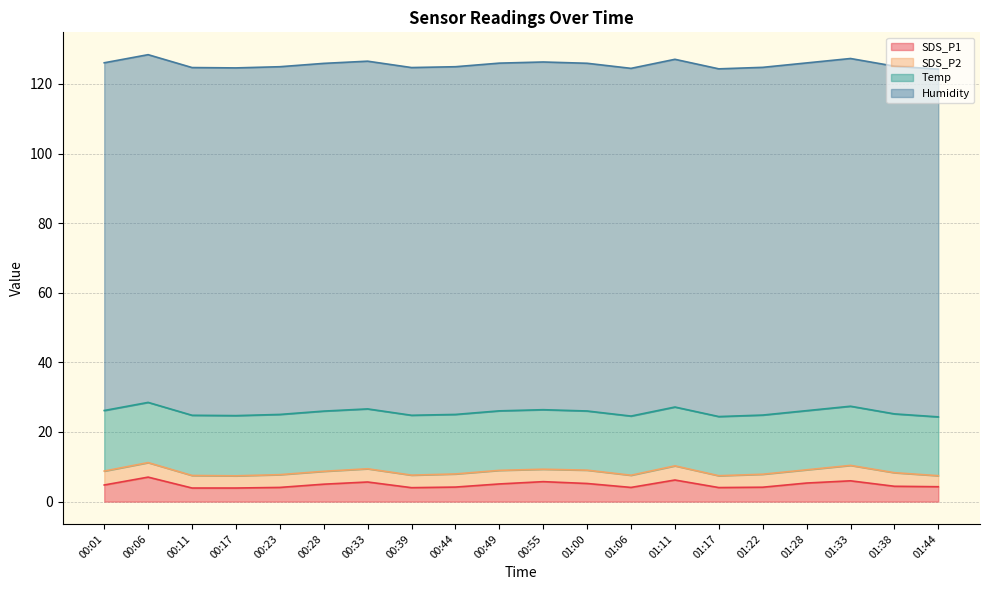

What is the value of the SDS_P2 point at the 14th from the left?

4.1